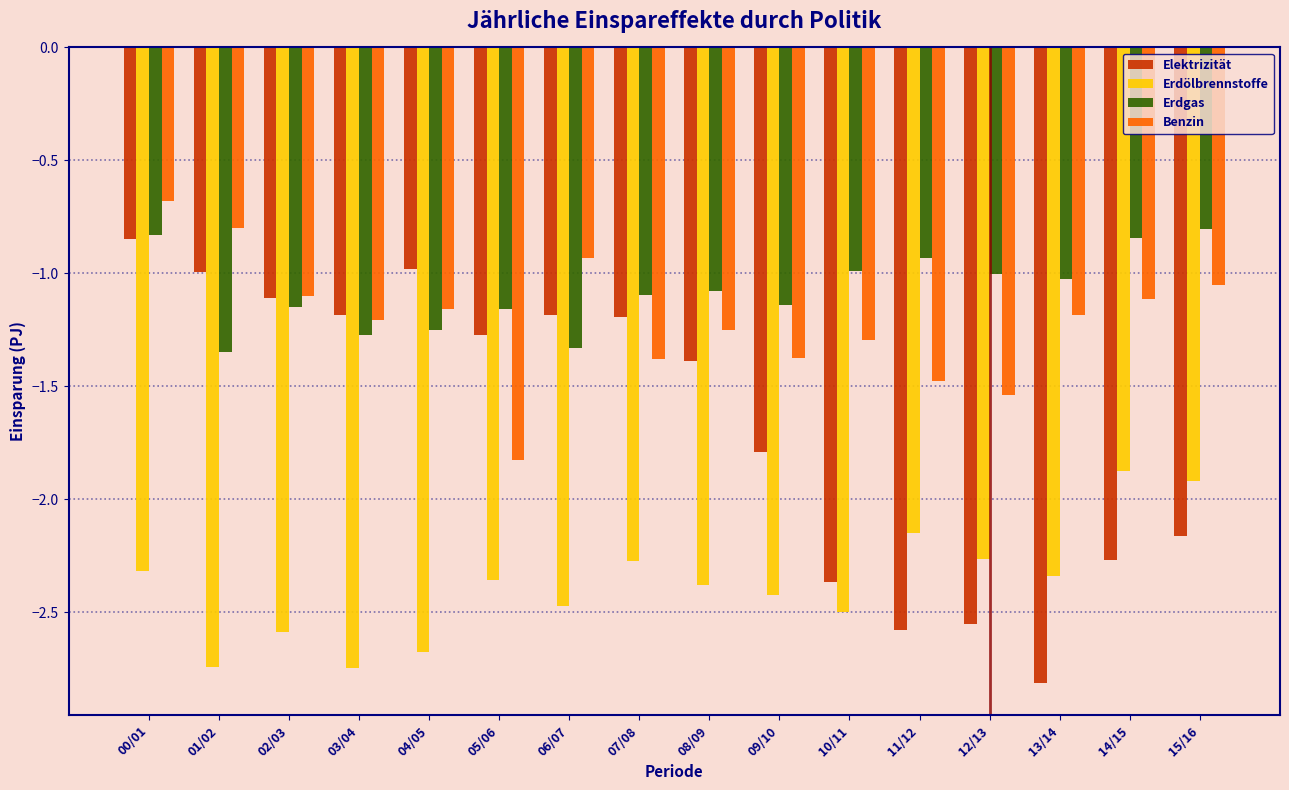

What is the difference between the maximum and minimum values in the Elektrizität series?

2.0